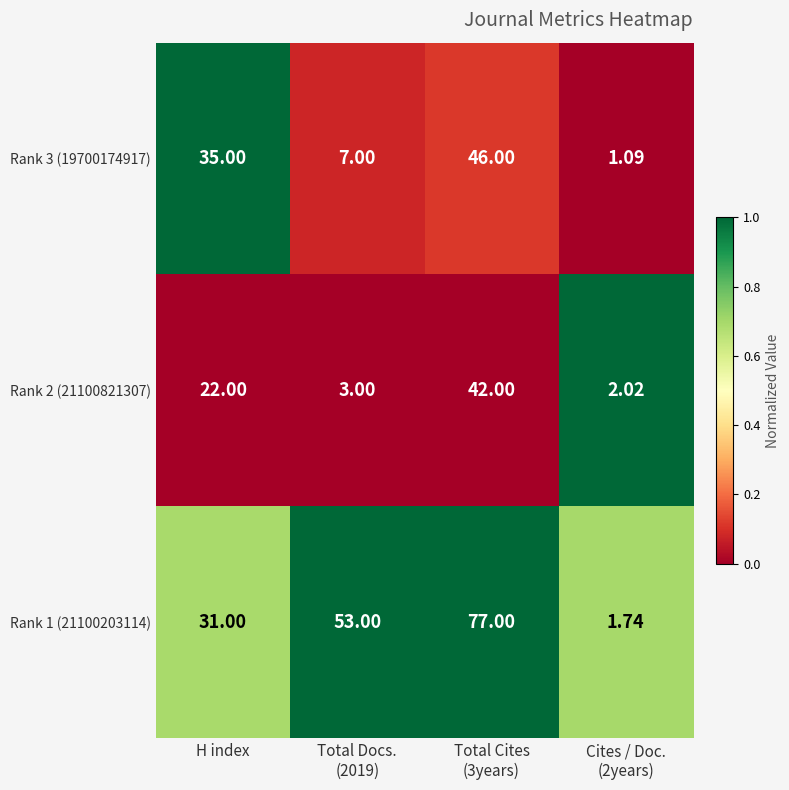

List the series in order of their peak value, highest first.

Rank 1 (21100203114), Rank 3 (19700174917), Rank 2 (21100821307)